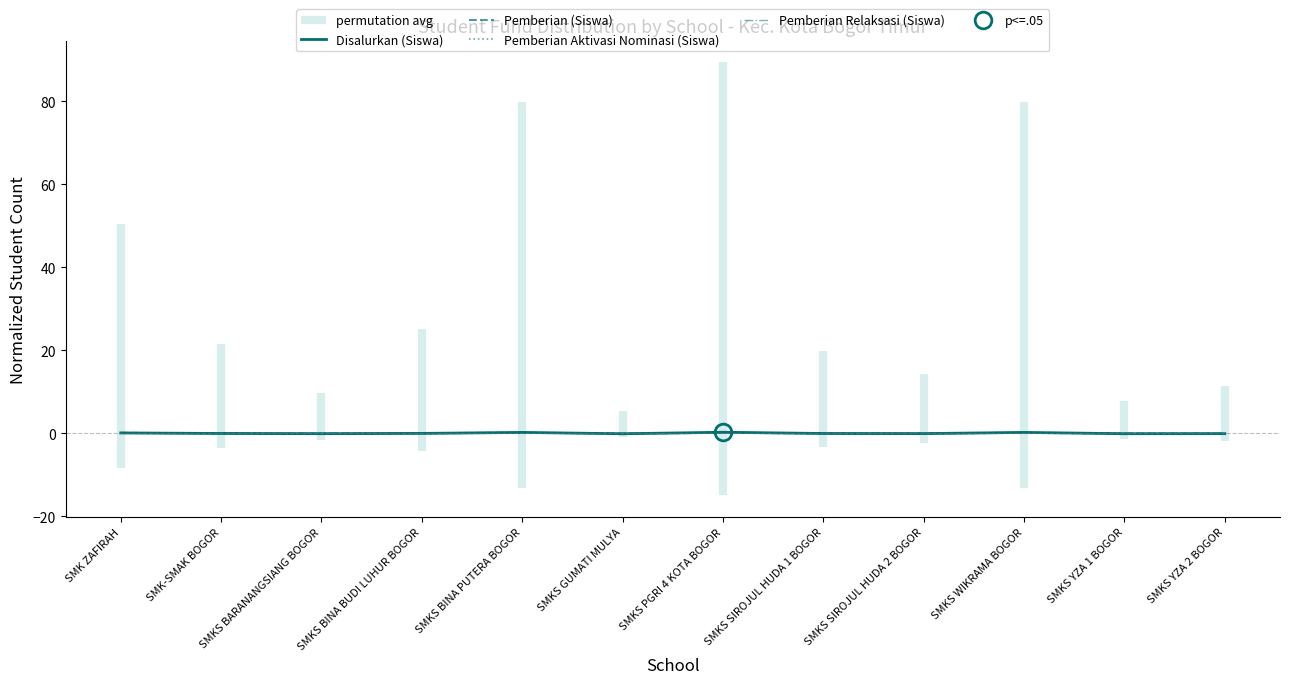

Reading left to right, transcribe all the data shown in this chart.

Disalurkan (Siswa): SMK ZAFIRAH=0.1	SMK-SMAK BOGOR=-0.1	SMKS BARANANGSIANG BOGOR=-0.1	SMKS BINA BUDI LUHUR BOGOR=-0.0	SMKS BINA PUTERA BOGOR=0.2	SMKS GUMATI MULYA=-0.1	SMKS PGRI 4 KOTA BOGOR=0.2	SMKS SIROJUL HUDA 1 BOGOR=-0.1	SMKS SIROJUL HUDA 2 BOGOR=-0.1	SMKS WIKRAMA BOGOR=0.2	SMKS YZA 1 BOGOR=-0.1	SMKS YZA 2 BOGOR=-0.1
Pemberian (Siswa): SMK ZAFIRAH=0.1	SMK-SMAK BOGOR=-0.0	SMKS BARANANGSIANG BOGOR=-0.1	SMKS BINA BUDI LUHUR BOGOR=-0.0	SMKS BINA PUTERA BOGOR=0.1	SMKS GUMATI MULYA=-0.1	SMKS PGRI 4 KOTA BOGOR=0.1	SMKS SIROJUL HUDA 1 BOGOR=-0.0	SMKS SIROJUL HUDA 2 BOGOR=-0.1	SMKS WIKRAMA BOGOR=0.1	SMKS YZA 1 BOGOR=-0.1	SMKS YZA 2 BOGOR=-0.1
Pemberian Aktivasi Nominasi (Siswa): SMK ZAFIRAH=-0.0	SMK-SMAK BOGOR=-0.1	SMKS BARANANGSIANG BOGOR=-0.1	SMKS BINA BUDI LUHUR BOGOR=-0.0	SMKS BINA PUTERA BOGOR=0.1	SMKS GUMATI MULYA=-0.1	SMKS PGRI 4 KOTA BOGOR=0.2	SMKS SIROJUL HUDA 1 BOGOR=-0.0	SMKS SIROJUL HUDA 2 BOGOR=-0.1	SMKS WIKRAMA BOGOR=0.1	SMKS YZA 1 BOGOR=-0.1	SMKS YZA 2 BOGOR=-0.0
Pemberian Relaksasi (Siswa): SMK ZAFIRAH=0.0	SMK-SMAK BOGOR=0.0	SMKS BARANANGSIANG BOGOR=-0.0	SMKS BINA BUDI LUHUR BOGOR=-0.0	SMKS BINA PUTERA BOGOR=0.0	SMKS GUMATI MULYA=-0.1	SMKS PGRI 4 KOTA BOGOR=0.1	SMKS SIROJUL HUDA 1 BOGOR=-0.0	SMKS SIROJUL HUDA 2 BOGOR=-0.0	SMKS WIKRAMA BOGOR=0.1	SMKS YZA 1 BOGOR=-0.1	SMKS YZA 2 BOGOR=-0.1